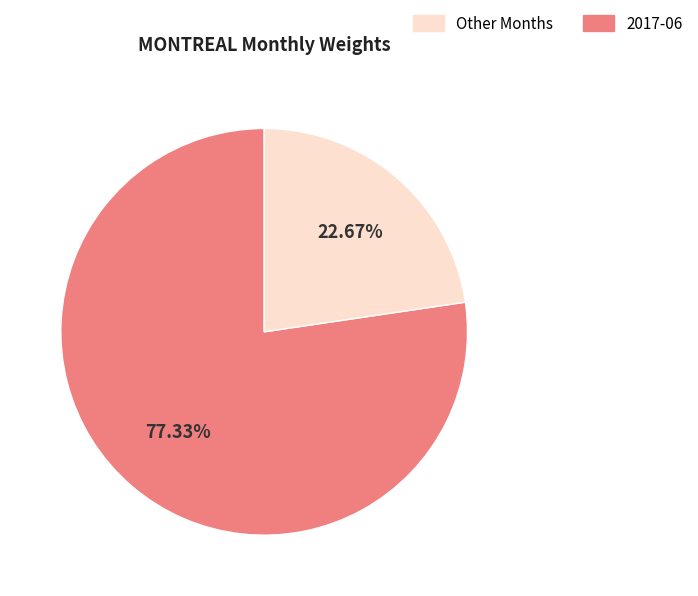

Is there a majority slice in this chart?

Yes